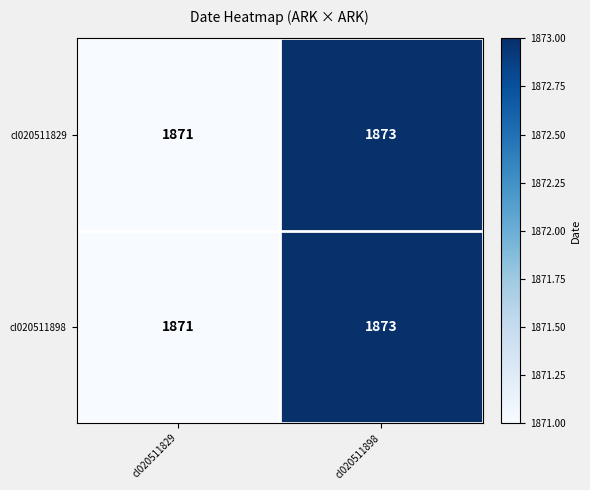

At which label is cl020511898 closest to 1872?

cl020511829